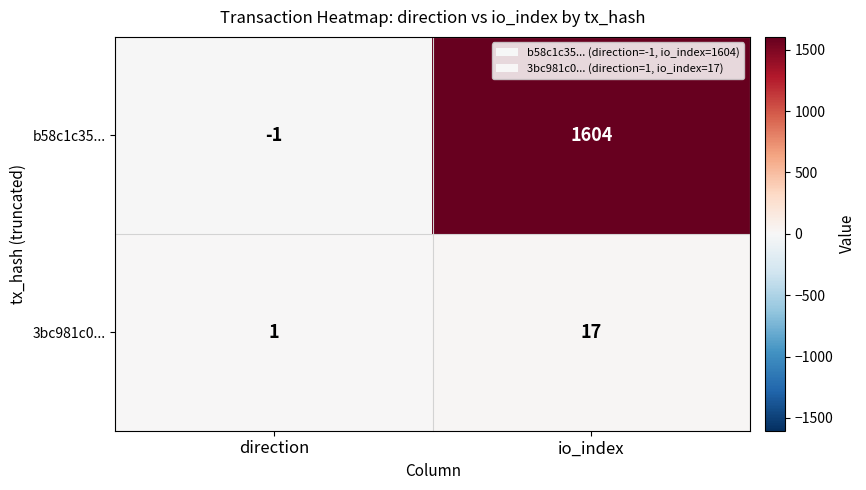

What is the difference between the maximum and minimum values in the b58c1c35... series?

1605